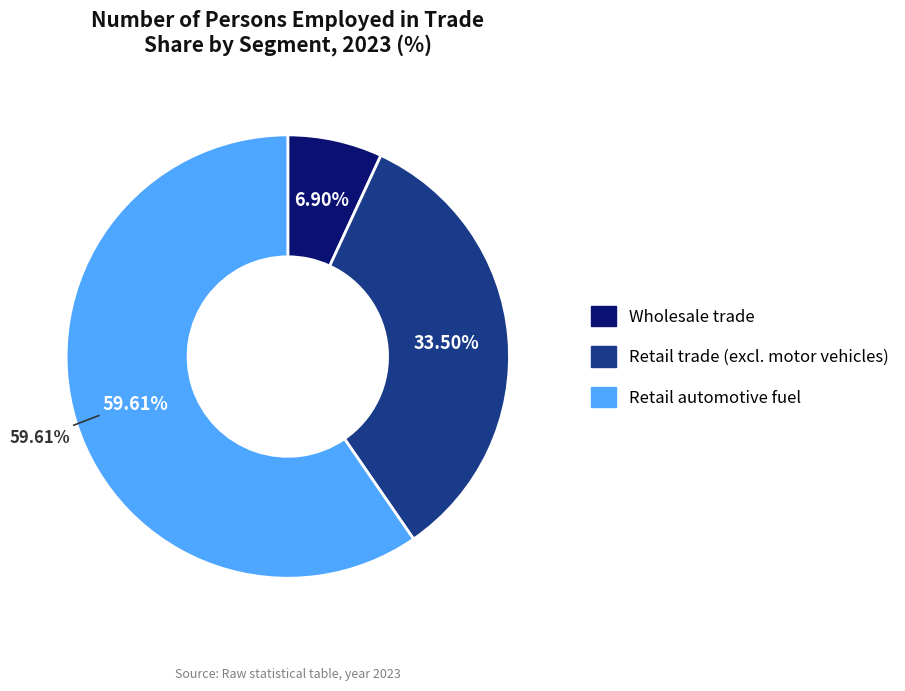

Is Other retail the majority of the pie?

No